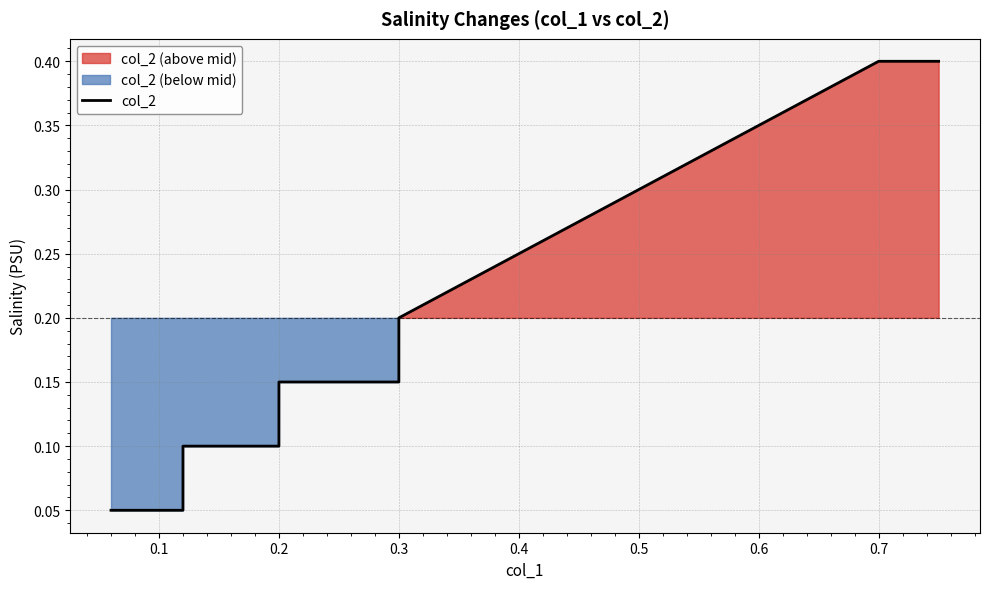

How many categories are shown in the chart?

16